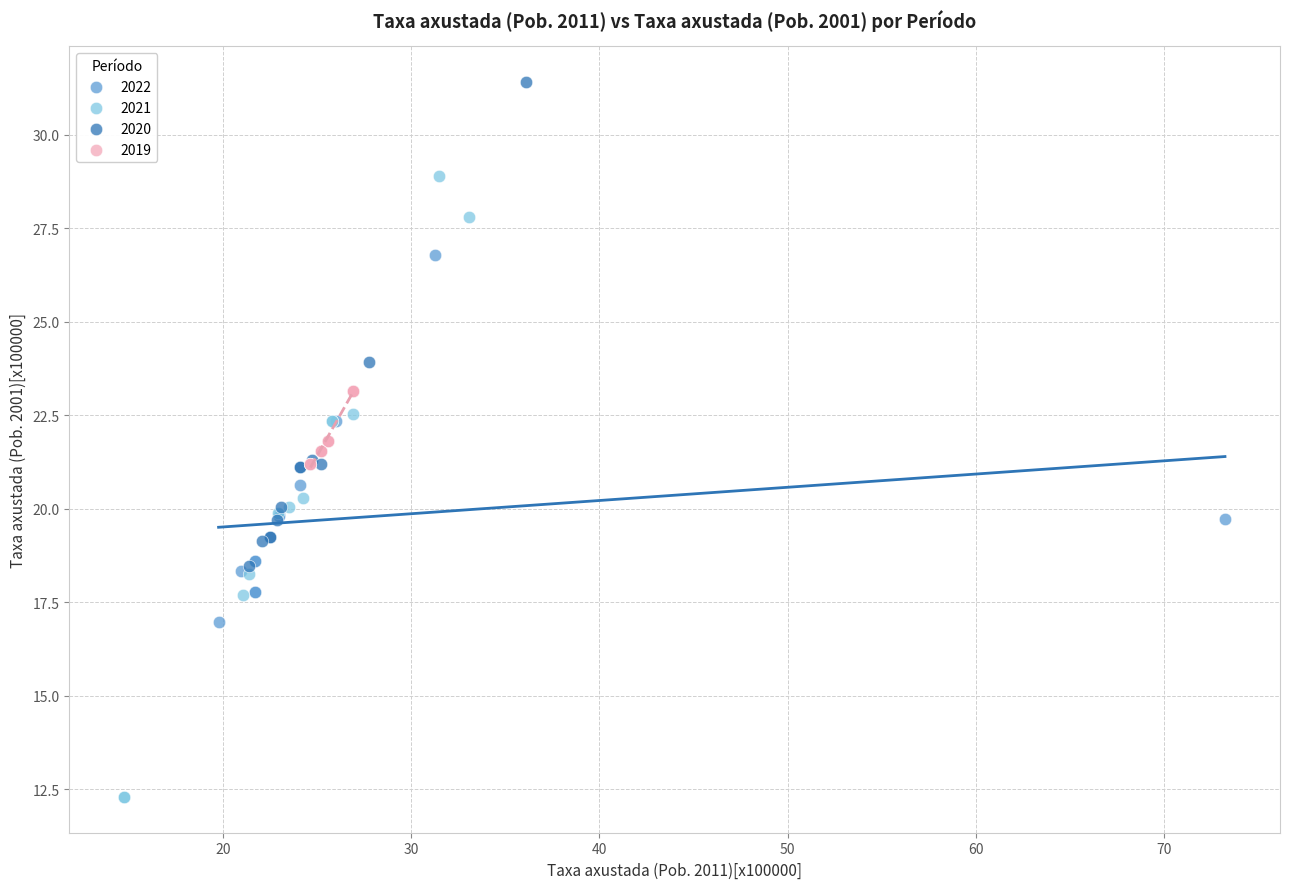

Which series contains the highest Y value?

2020